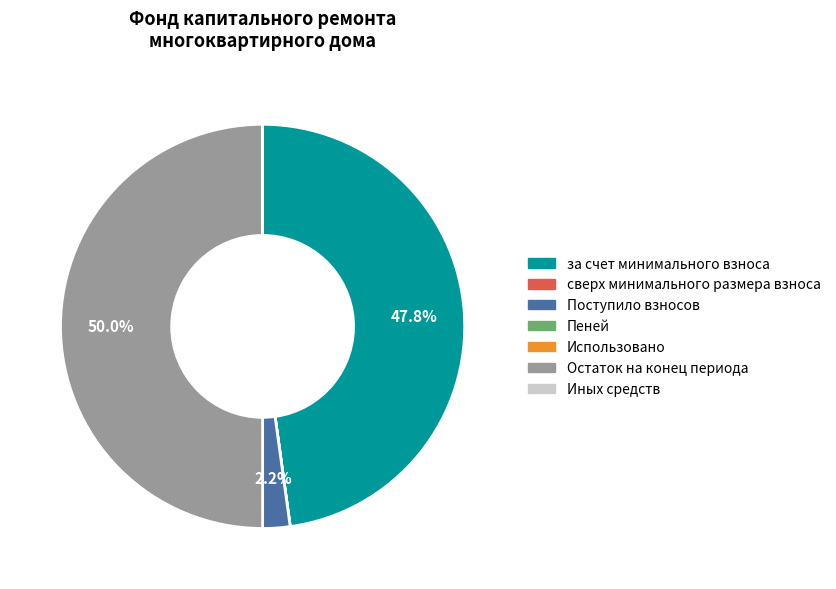

Between за счет минимального взноса and Остаток на конец периода, which is larger?

Остаток на конец периода